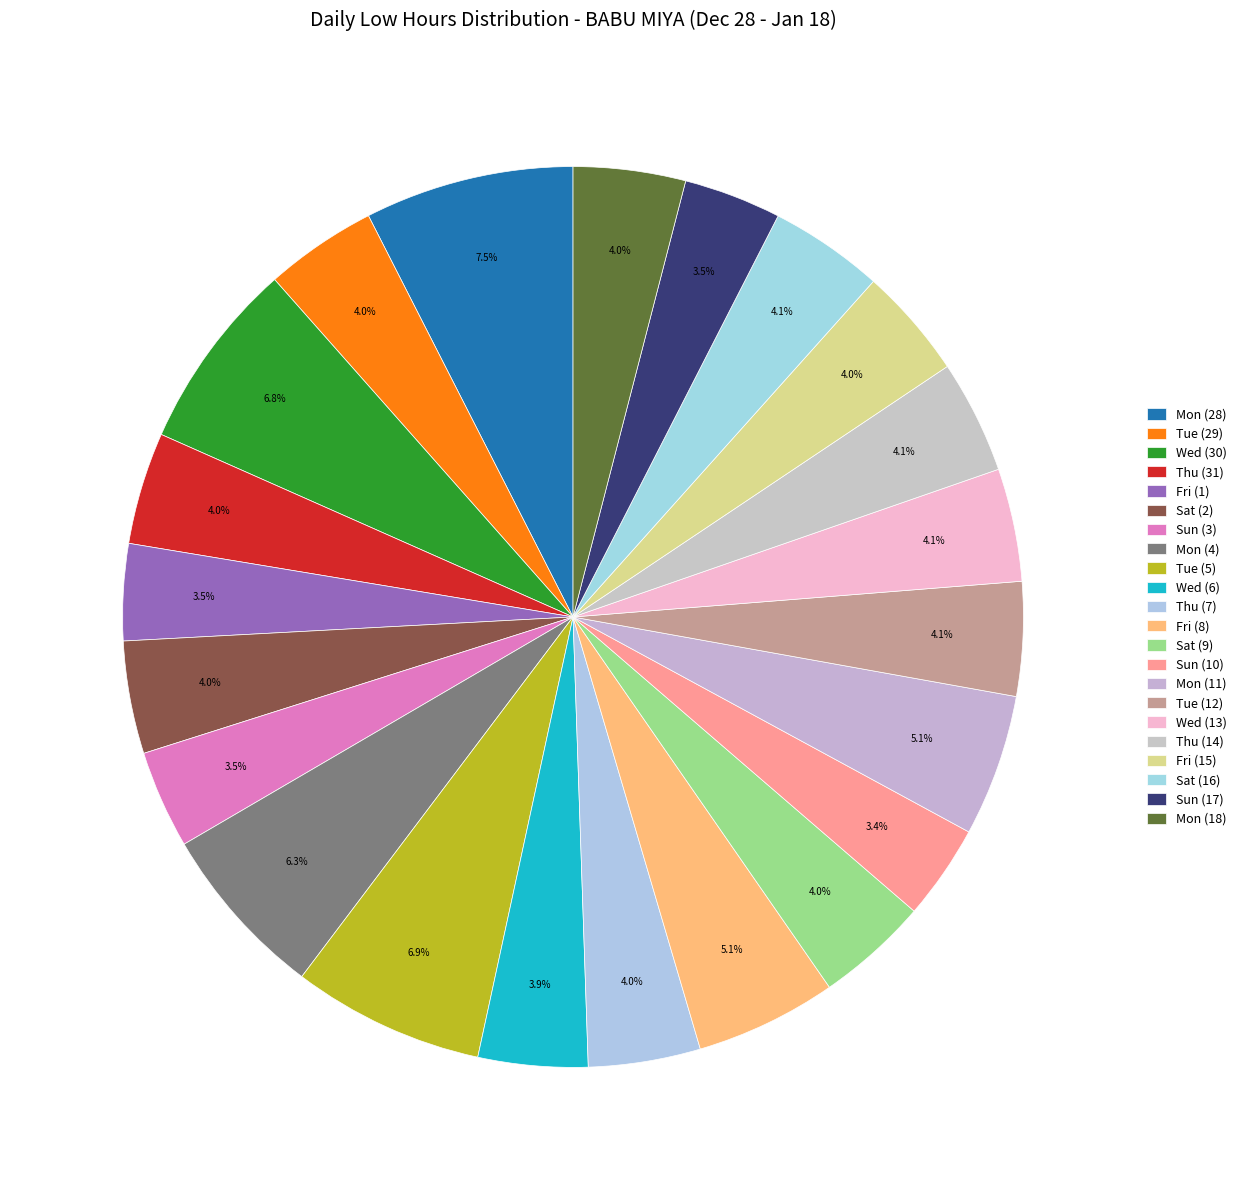

How many segments does this pie chart have?

22